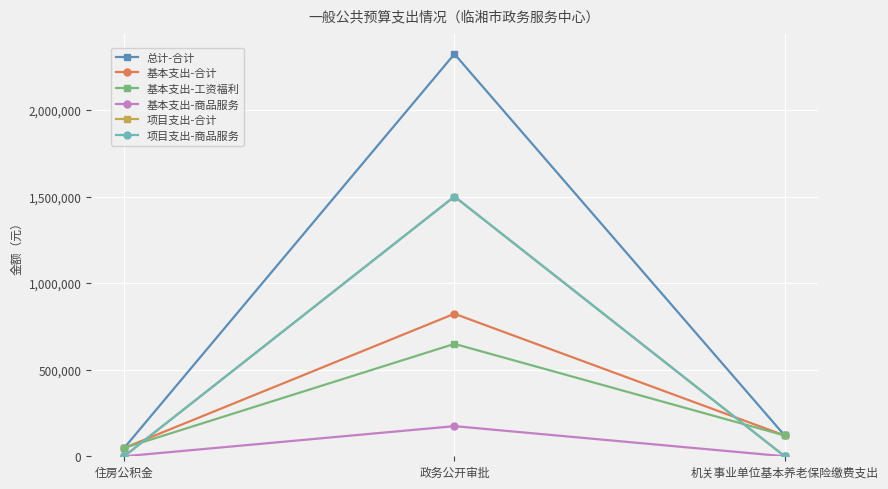

Does the chart have visible grid lines?

Yes